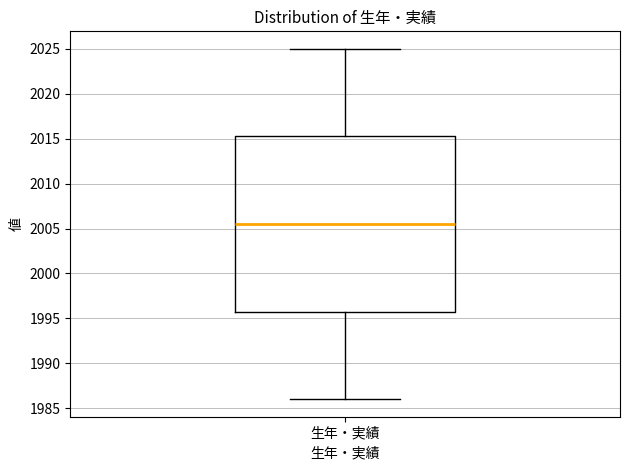

Read this box plot against the y-axis: the position of the median line, the range covered by the box, and the ends of both whiskers. The values are not printed on the chart, so give them approximately, as read against the axis.

median 2005.5, box 1996.0 to 2015.5, whiskers 1986.0 to 2025.0